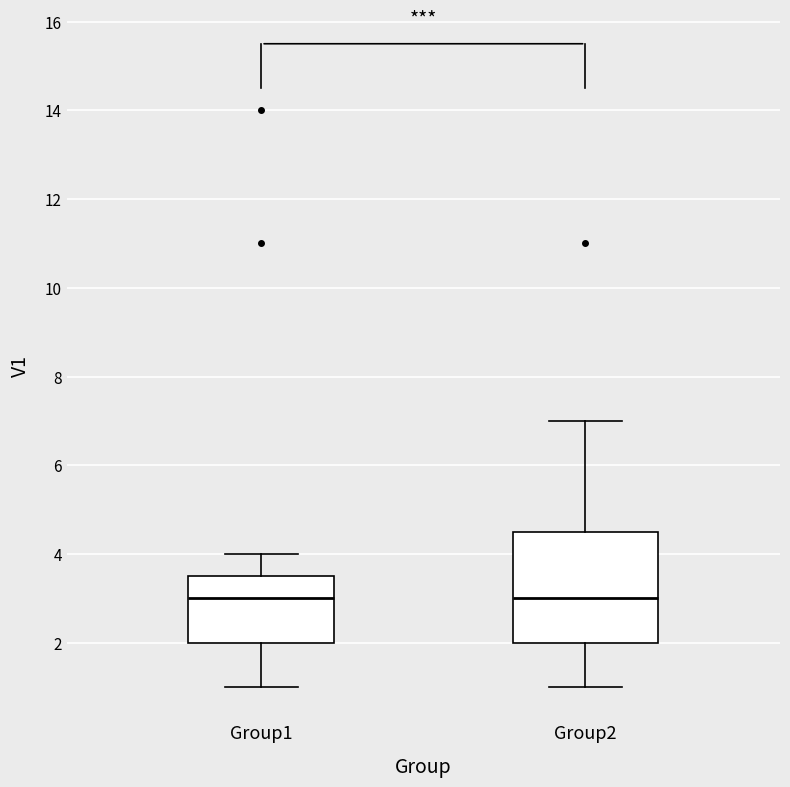

Reading left to right, read every box against the y-axis: the position of its median line, the range the box covers, and the ends of its whiskers. The values are not printed on the chart, so give them approximately, as read against the axis.

Group1: median 3.0, box 2.0 to 3.6, whiskers 1.0 to 4.0
Group2: median 3.0, box 2.0 to 4.6, whiskers 1.0 to 7.0